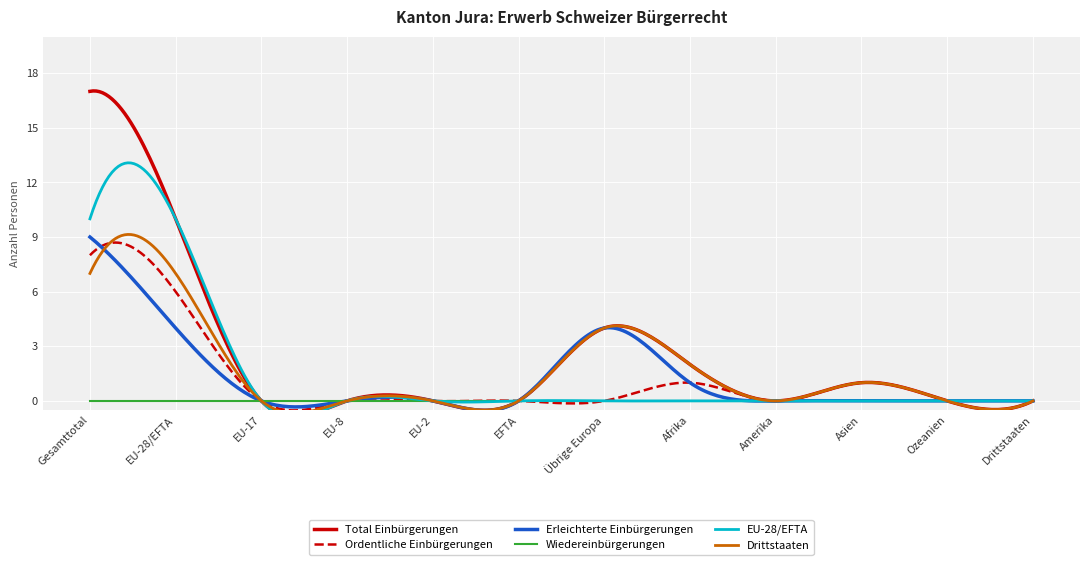

True or false: EU-28/EFTA and Total Einbürgerungen cross at least once.

False